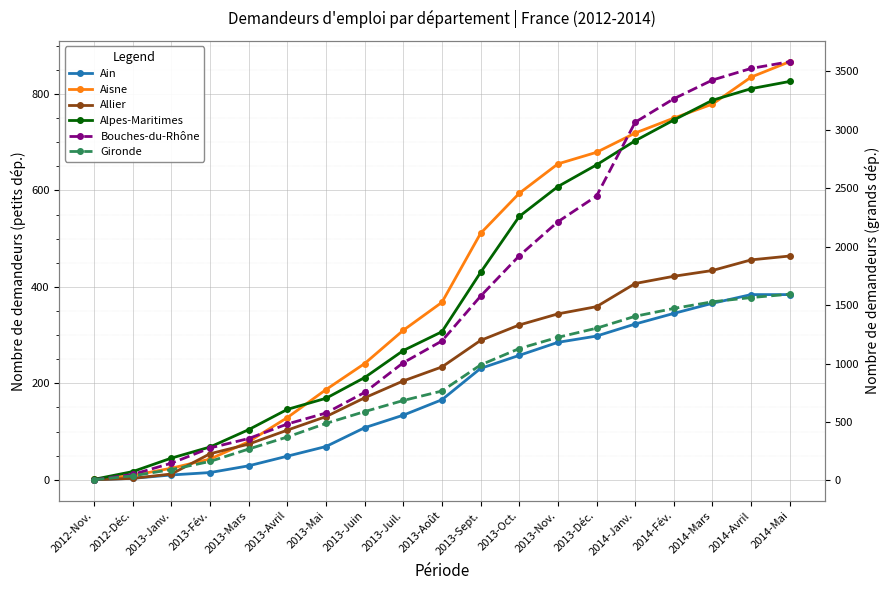

Reading left to right, extract all data points from this chart.

Ain: 2012-Nov.=0	2012-Déc.=3	2013-Janv.=10	2013-Fév.=15	2013-Mars=29	2013-Avril=49	2013-Mai=69	2013-Juin=108	2013-Juil.=134	2013-Août=166	2013-Sept.=231	2013-Oct.=258	2013-Nov.=285	2013-Déc.=298	2014-Janv.=323	2014-Fév.=345	2014-Mars=366	2014-Avril=384	2014-Mai=384
Aisne: 2012-Nov.=1	2012-Déc.=9	2013-Janv.=24	2013-Fév.=43	2013-Mars=79	2013-Avril=129	2013-Mai=187	2013-Juin=241	2013-Juil.=310	2013-Août=368	2013-Sept.=511	2013-Oct.=594	2013-Nov.=655	2013-Déc.=679	2014-Janv.=719	2014-Fév.=750	2014-Mars=779	2014-Avril=835	2014-Mai=867
Allier: 2012-Nov.=0	2012-Déc.=3	2013-Janv.=12	2013-Fév.=54	2013-Mars=74	2013-Avril=103	2013-Mai=131	2013-Juin=170	2013-Juil.=205	2013-Août=234	2013-Sept.=289	2013-Oct.=321	2013-Nov.=344	2013-Déc.=359	2014-Janv.=407	2014-Fév.=422	2014-Mars=434	2014-Avril=456	2014-Mai=464
Alpes-Maritimes: 2012-Nov.=1	2012-Déc.=17	2013-Janv.=45	2013-Fév.=68	2013-Mars=104	2013-Avril=146	2013-Mai=169	2013-Juin=212	2013-Juil.=268	2013-Août=307	2013-Sept.=430	2013-Oct.=546	2013-Nov.=608	2013-Déc.=653	2014-Janv.=703	2014-Fév.=746	2014-Mars=787	2014-Avril=811	2014-Mai=826
Bouches-du-Rhône: 2012-Nov.=6	2012-Déc.=52	2013-Janv.=148	2013-Fév.=278	2013-Mars=359	2013-Avril=483	2013-Mai=577	2013-Juin=753	2013-Juil.=1007	2013-Août=1193	2013-Sept.=1576	2013-Oct.=1921	2013-Nov.=2212	2013-Déc.=2432	2014-Janv.=3063	2014-Fév.=3264	2014-Mars=3424	2014-Avril=3523	2014-Mai=3581
Gironde: 2012-Nov.=6	2012-Déc.=40	2013-Janv.=93	2013-Fév.=163	2013-Mars=269	2013-Avril=372	2013-Mai=488	2013-Juin=589	2013-Juil.=684	2013-Août=765	2013-Sept.=988	2013-Oct.=1128	2013-Nov.=1224	2013-Déc.=1302	2014-Janv.=1404	2014-Fév.=1471	2014-Mars=1528	2014-Avril=1564	2014-Mai=1593